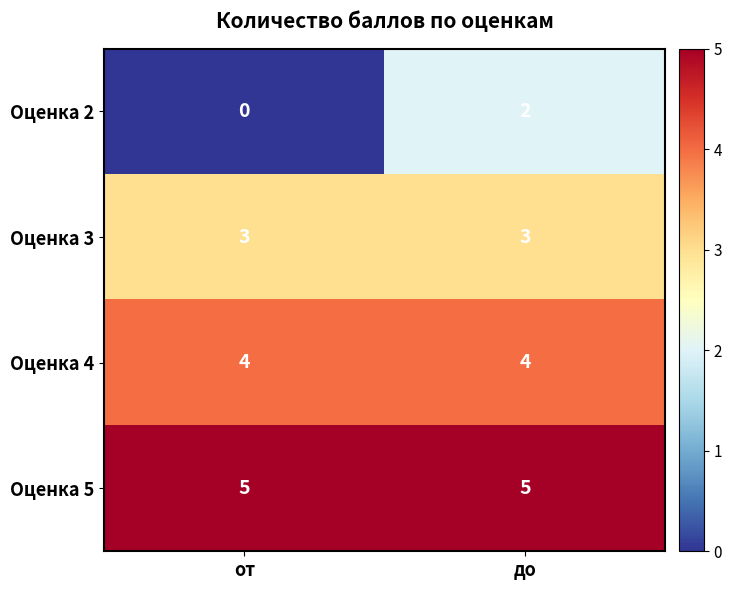

At which category is the sum across all series the highest?

до